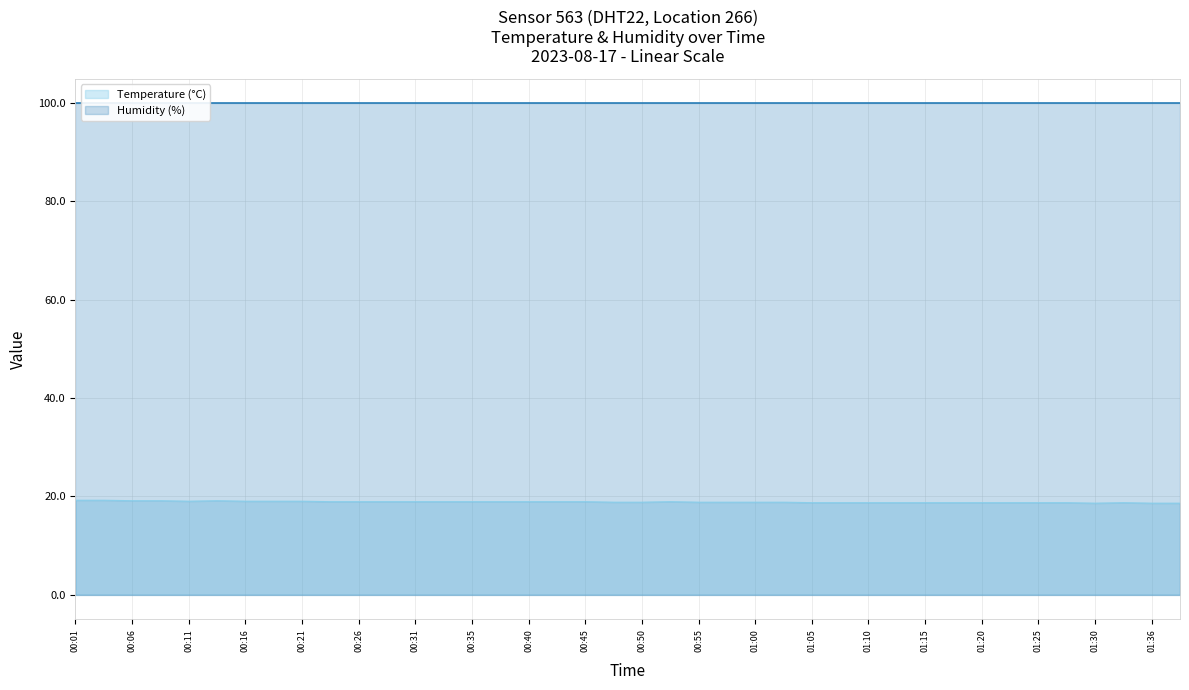

What is the highest value of the Temperature (°C) series?

19.2